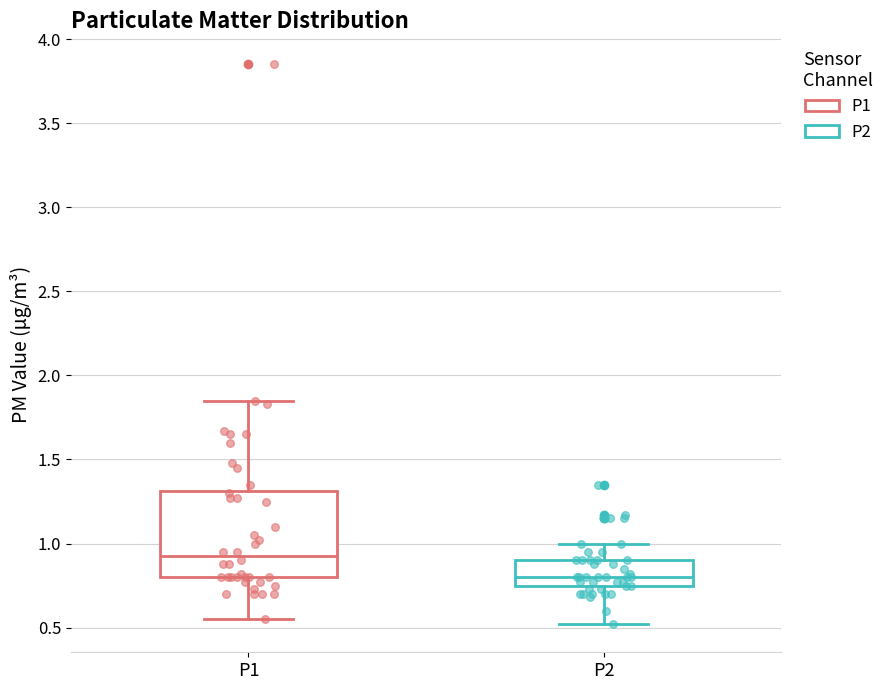

Reading left to right, transcribe this box plot: for each box, give where its median line is, the range the box spans, and where its two whiskers end, as read against the y-axis. The values are not printed on the chart, so give them approximately, as read against the axis.

P1: median 0.95, box 0.80 to 1.30, whiskers 0.55 to 1.85
P2: median 0.80, box 0.75 to 0.90, whiskers 0.50 to 1.00